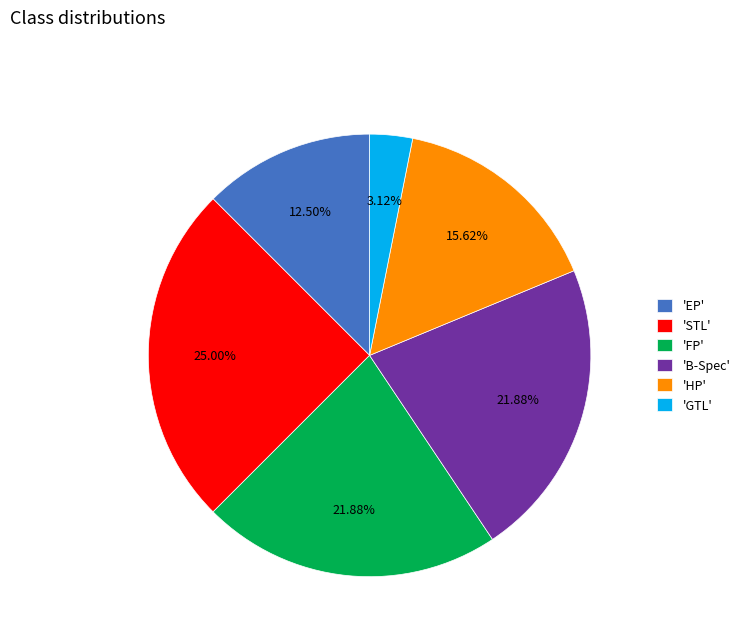

Which category has the biggest portion of the pie?

'STL'